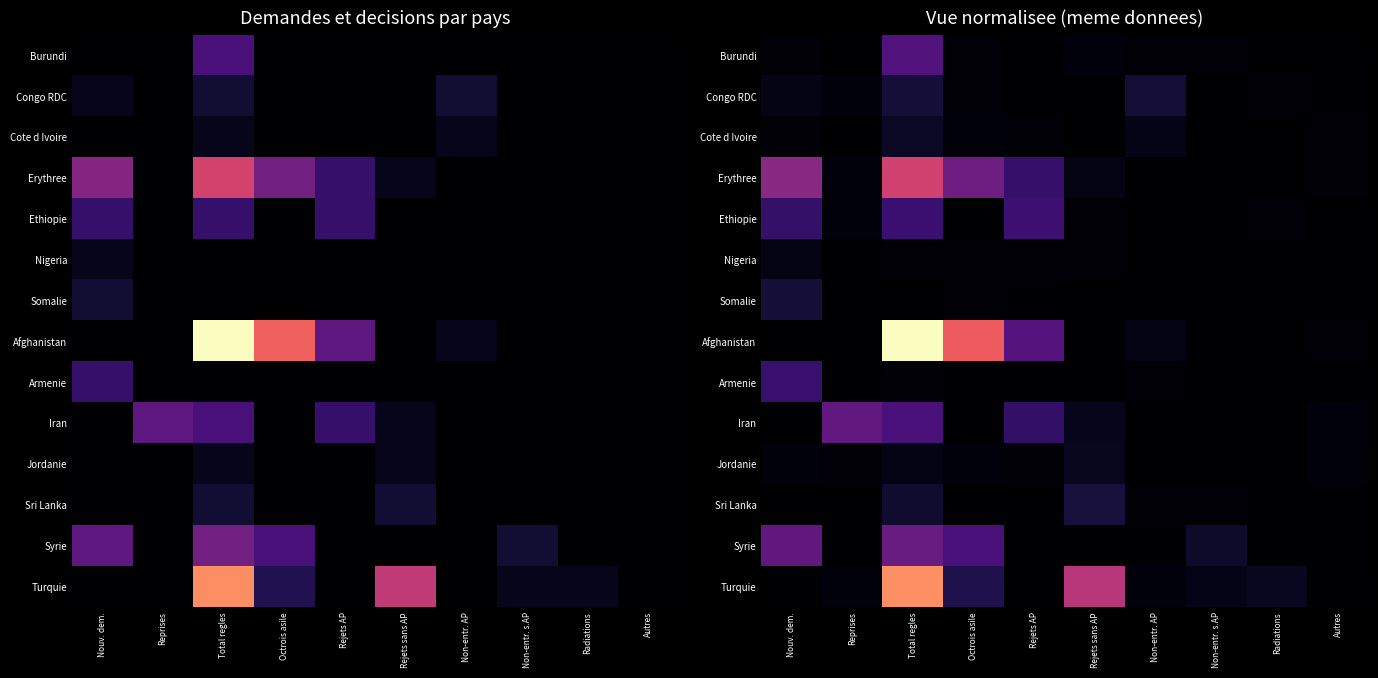

At how many categories does at least one series exceed 18?

1